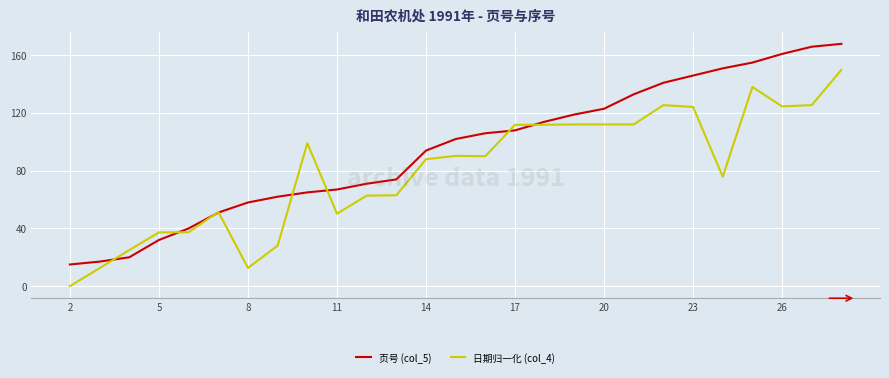

What is the greatest value displayed?

168.0